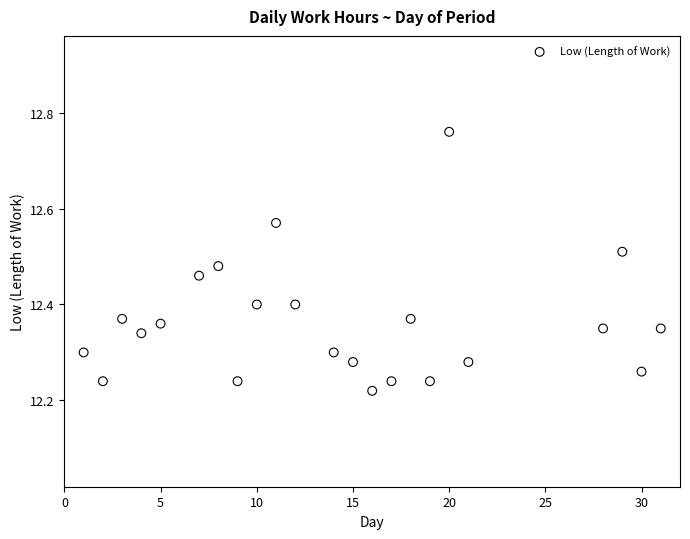

What is the range of Y values (max minus min)?

0.5